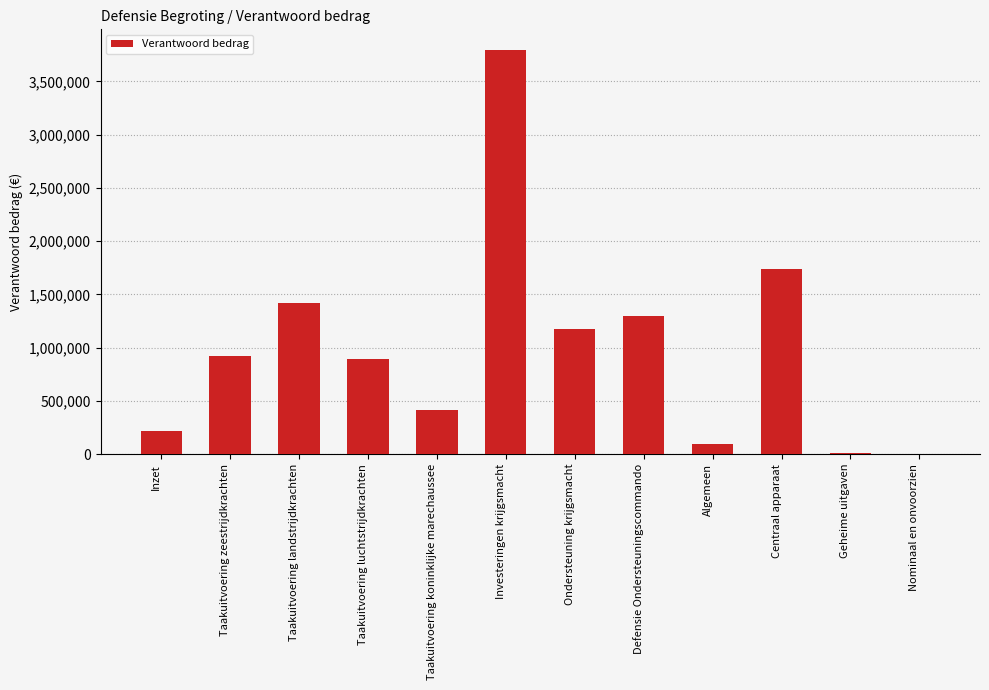

What is the difference between the values at Taakuitvoering zeestrijdkrachten and Taakuitvoering luchtstrijdkrachten?

26407